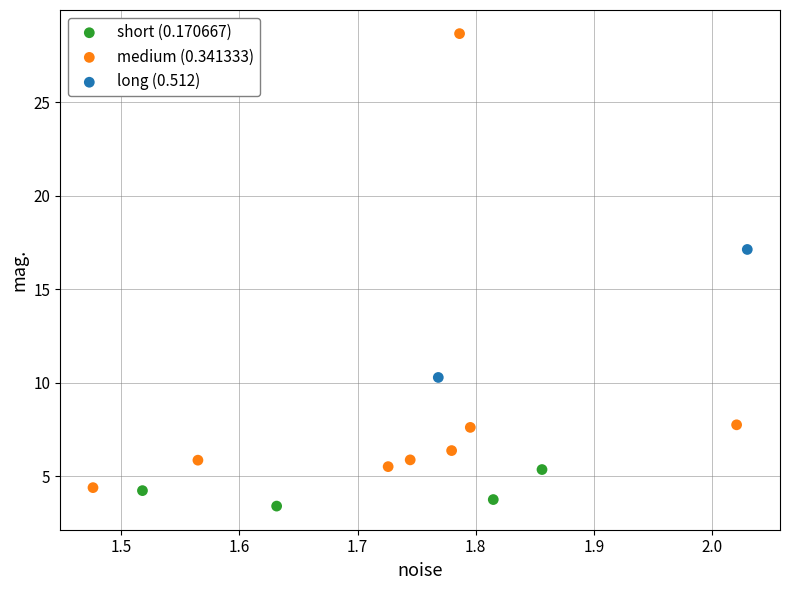

What are all the series names shown in the legend?

short (0.170667), medium (0.341333), long (0.512)